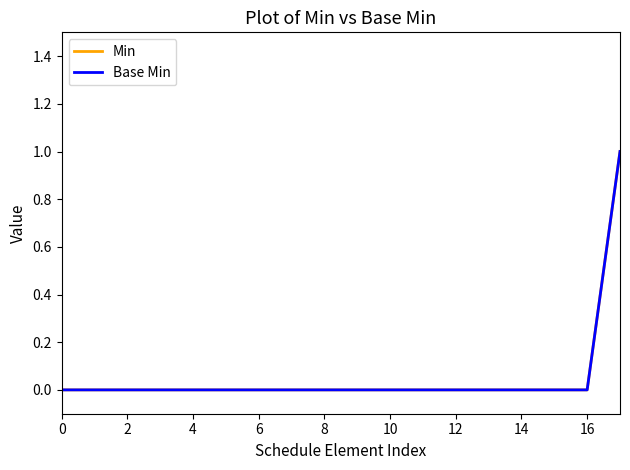

Does the chart display data point markers on the line(s)?

No